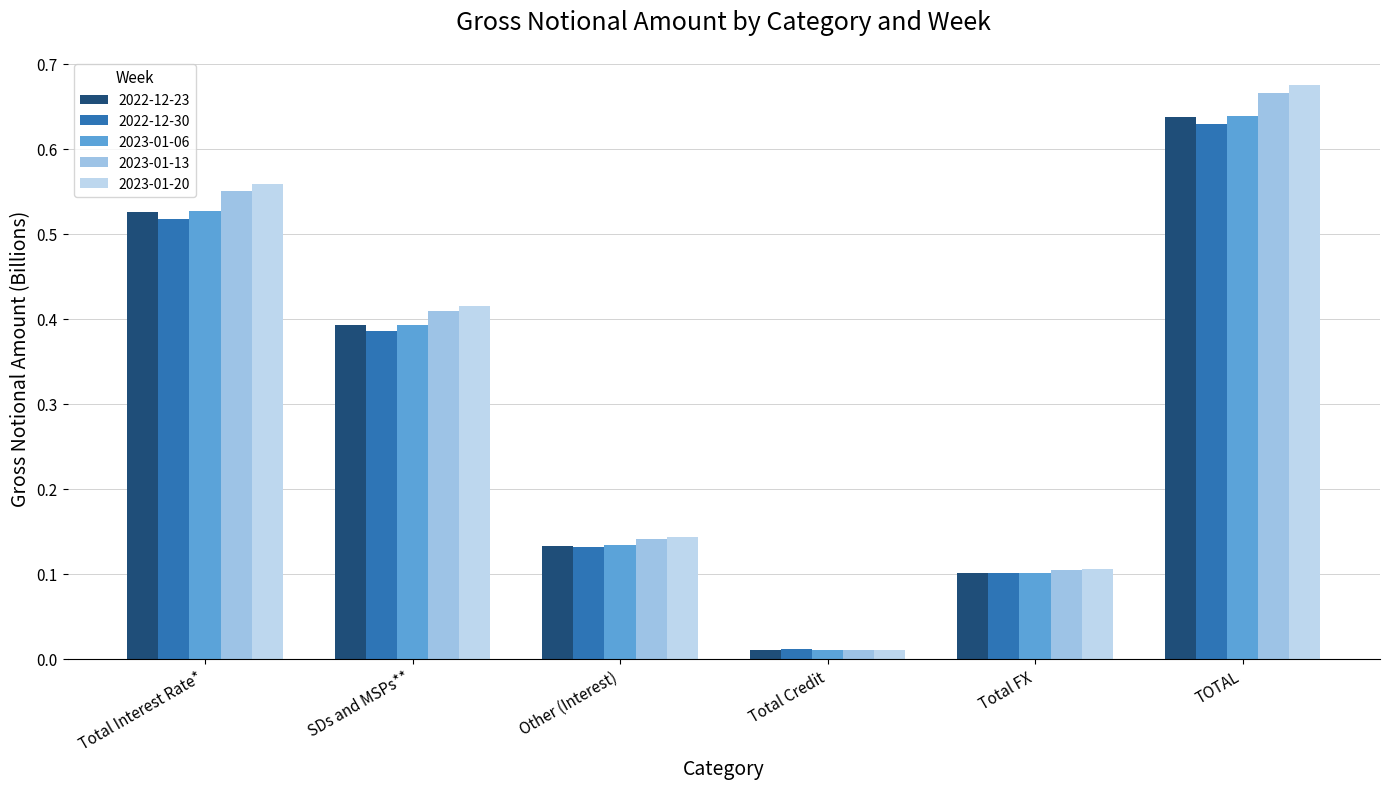

Is the value of 2023-01-13 at TOTAL greater than the value of 2022-12-23 at SDs and MSPs**?

Yes